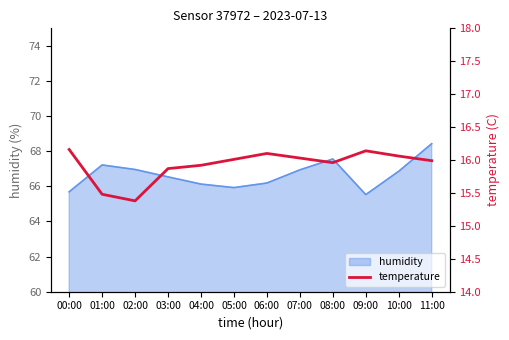

At which label is the value closest to 15?

02:00